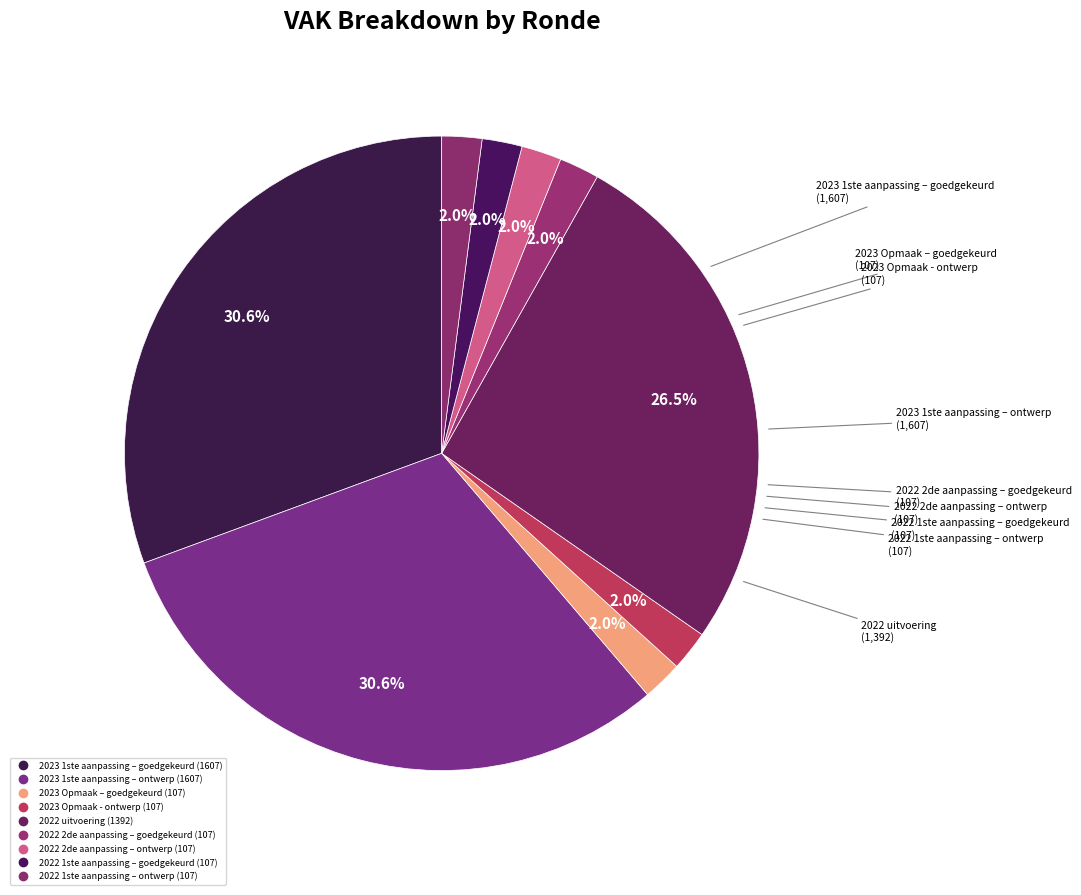

True or false: 2022 1ste aanpassing – ontwerp accounts for 2% of the total.

True